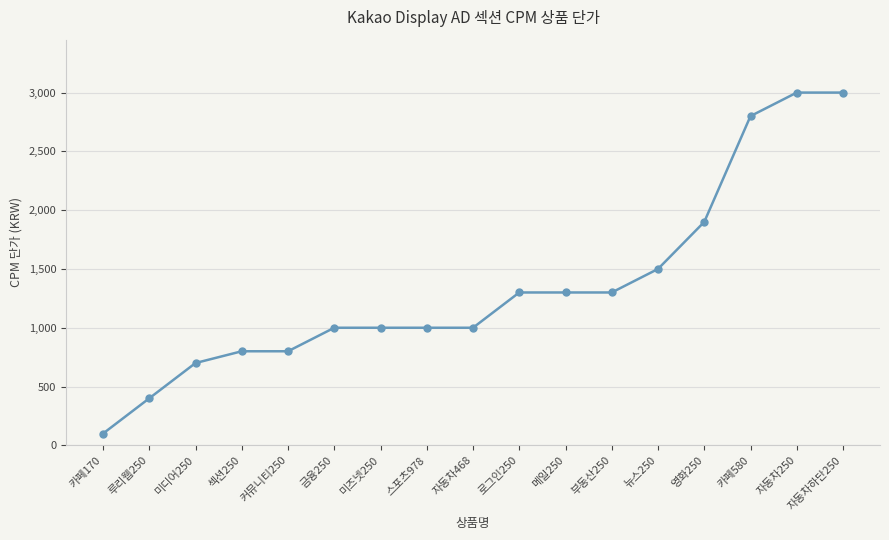

Reading left to right, transcribe all the data shown in this chart.

100	400	700	800	800	1000	1000	1000	1000	1300	1300	1300	1500	1900	2800	3000	3000